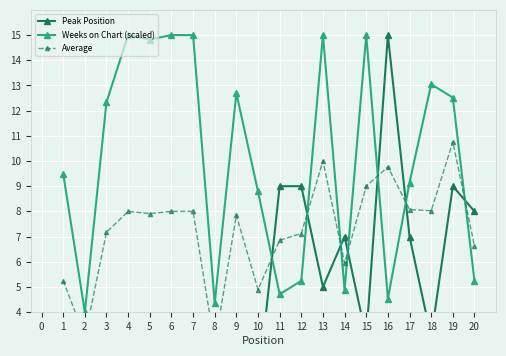

What is the value of the Weeks on Chart (scaled) point at the 6th from the left?

15.0